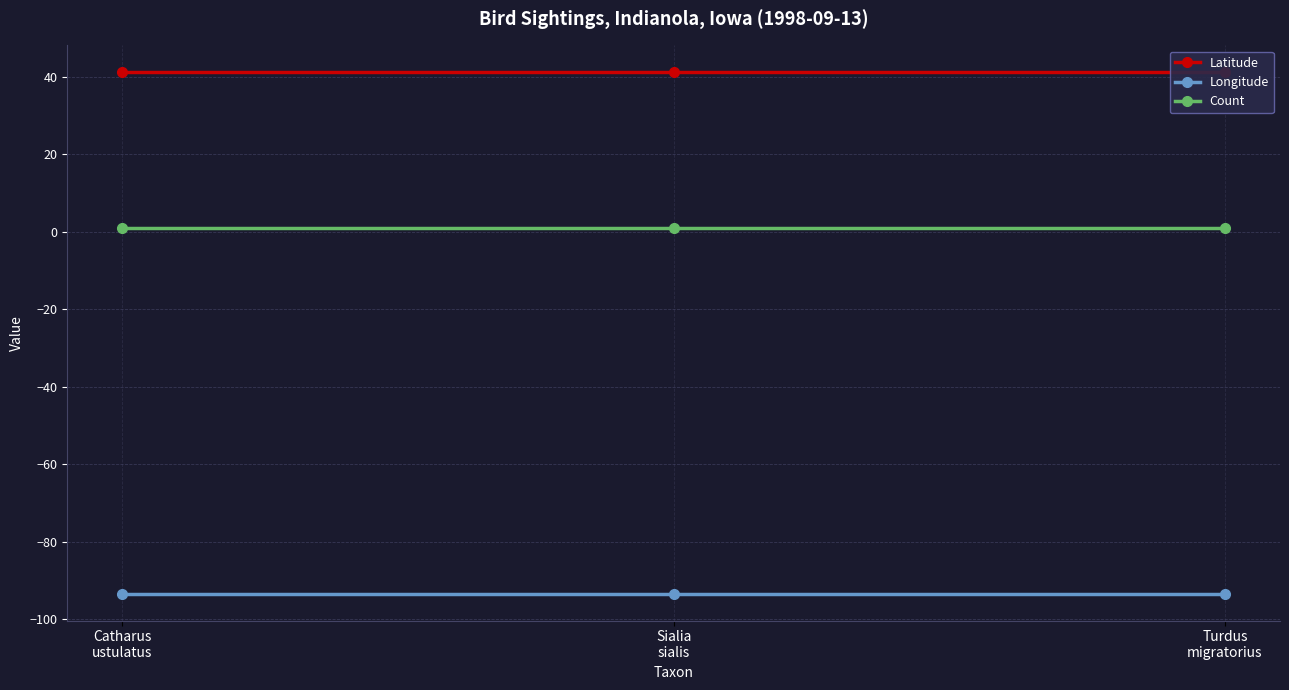

At which label does Count reach its peak?

Catharus
ustulatus